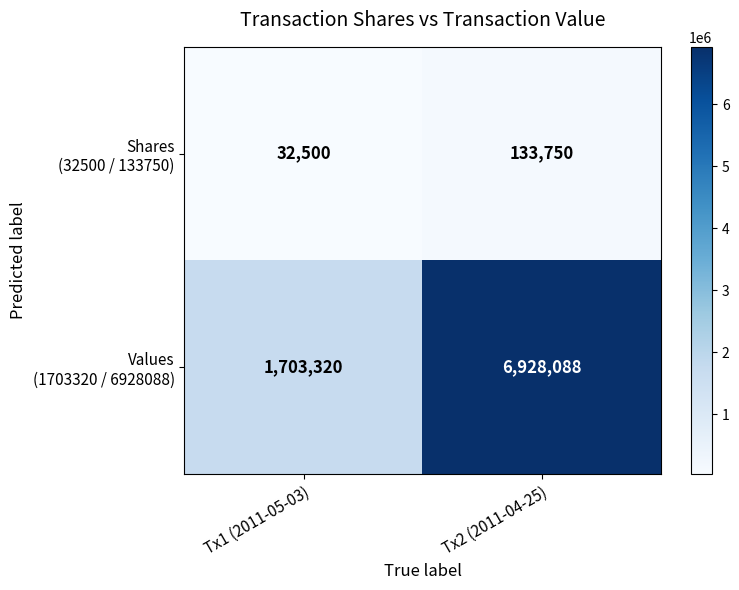

What is the total value across all series at Tx2 (2011-04-25)?

7061838